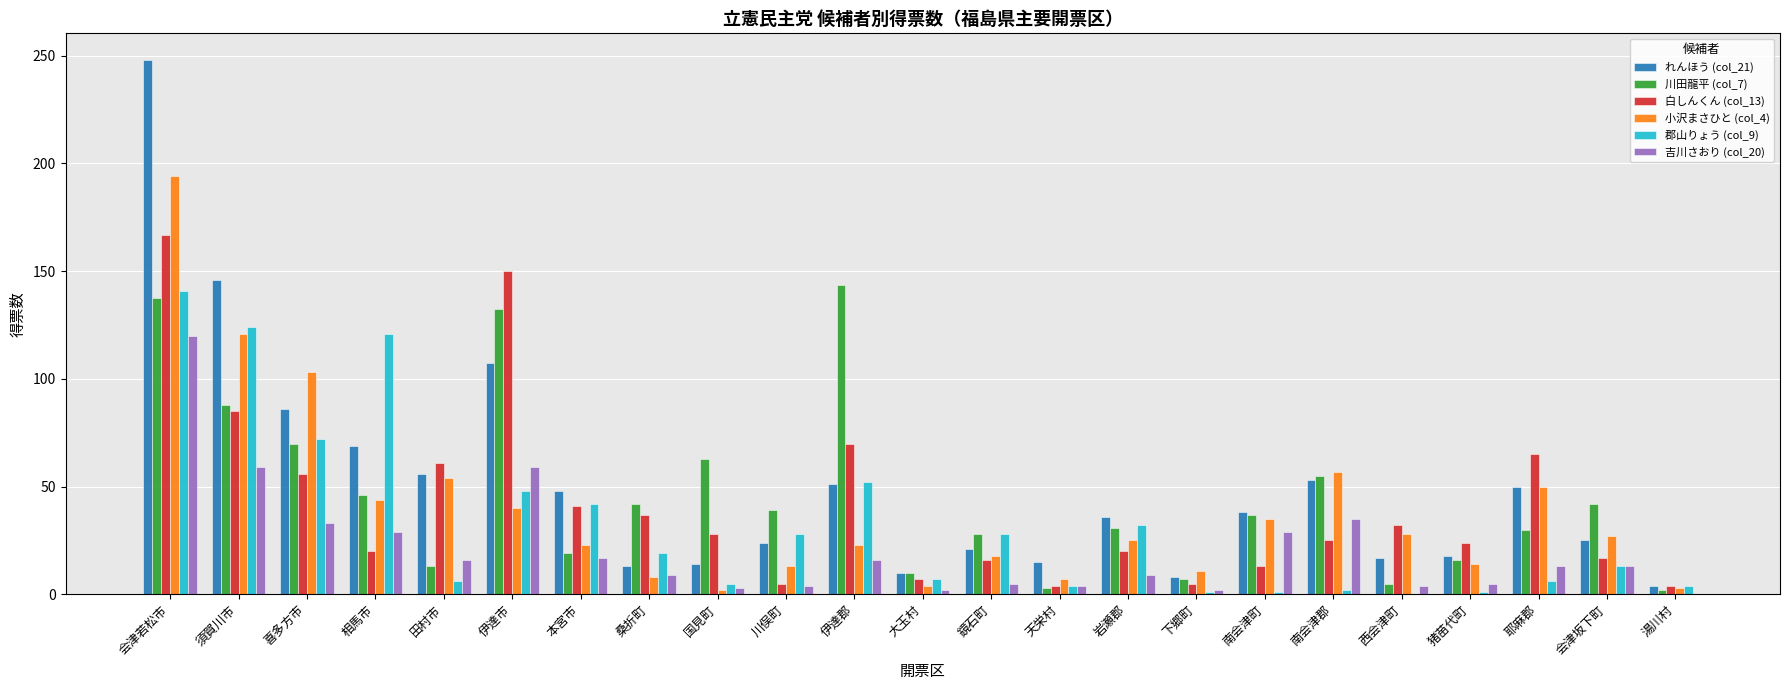

Are the bars horizontal?

No